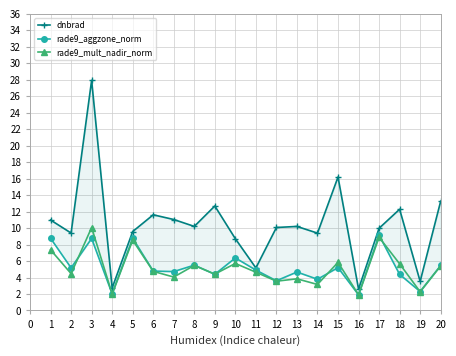

What is the value of the rade9_mult_nadir_norm point at the 8th from the left?

5.5